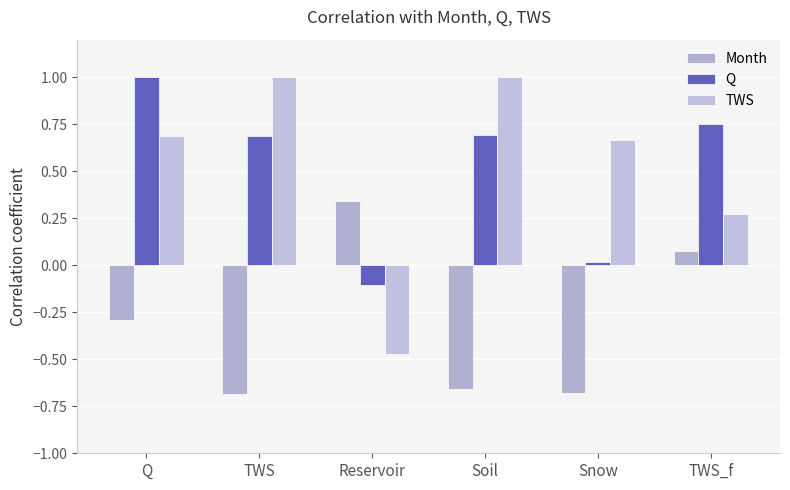

Between Soil and Snow, which series saw the biggest shift?

Q